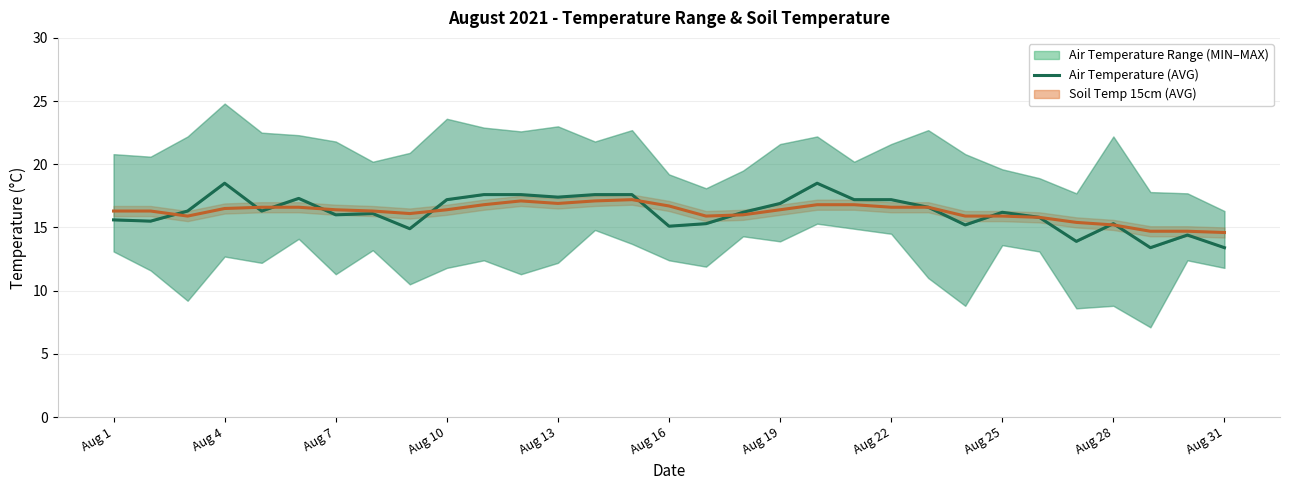

How many data points does each series have?

31